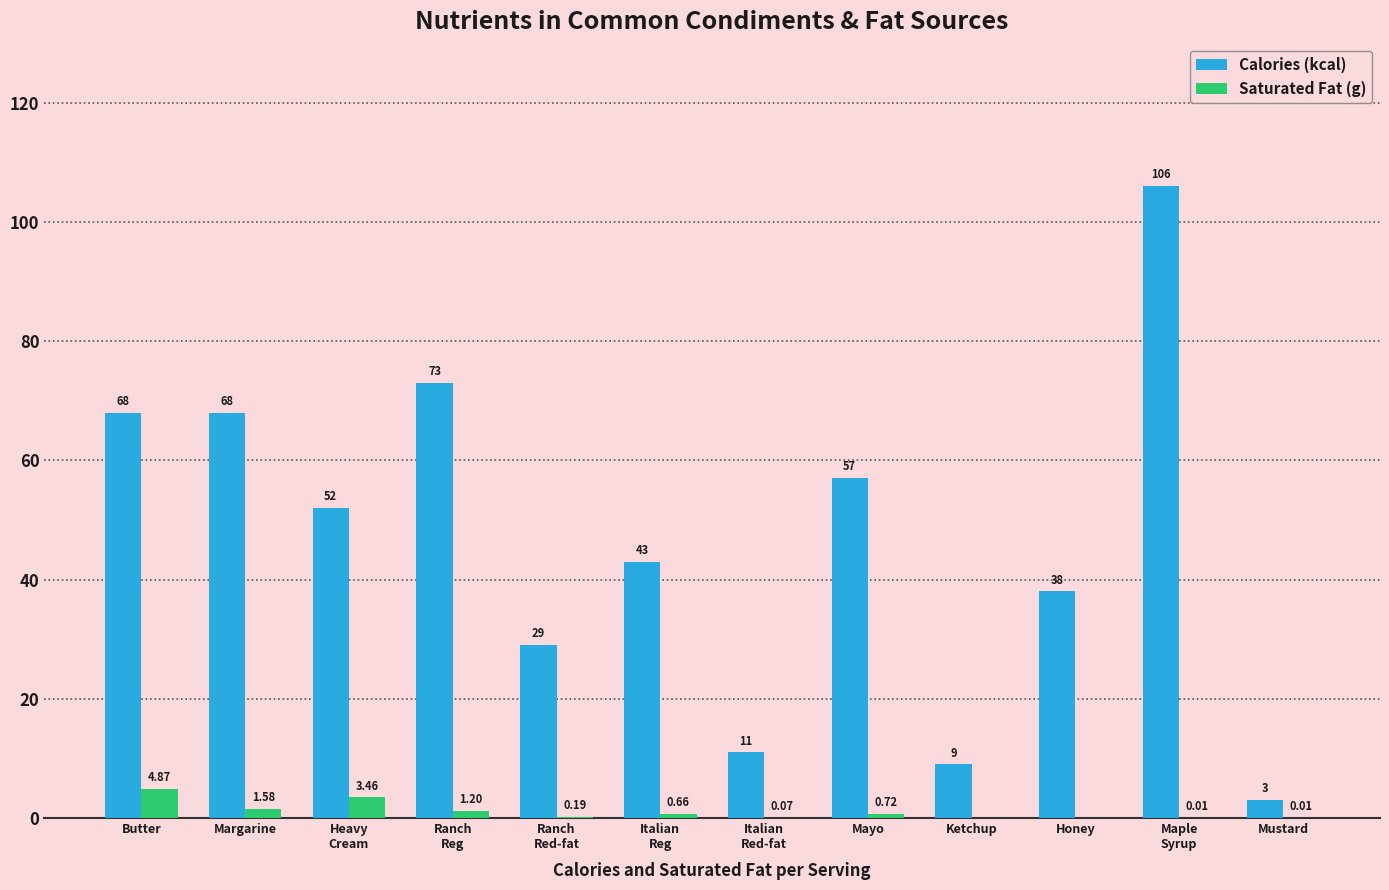

Where does the Calories (kcal) series first go above 52?

Butter